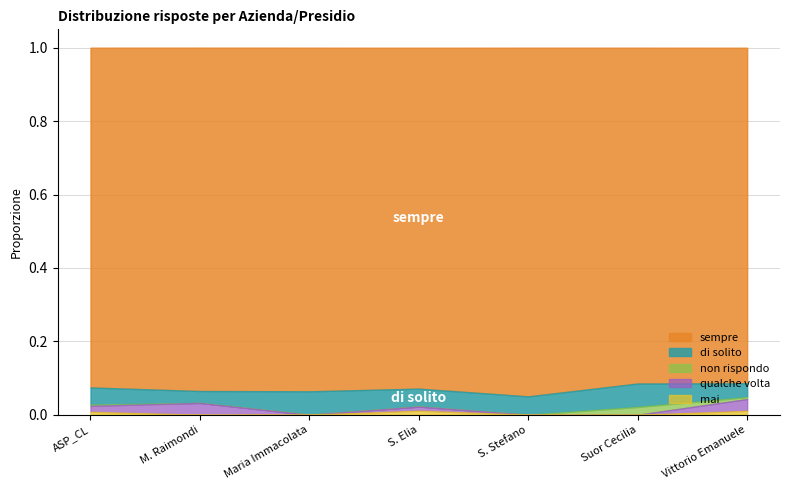

Count the sempre values in the range 0 to 1.

7